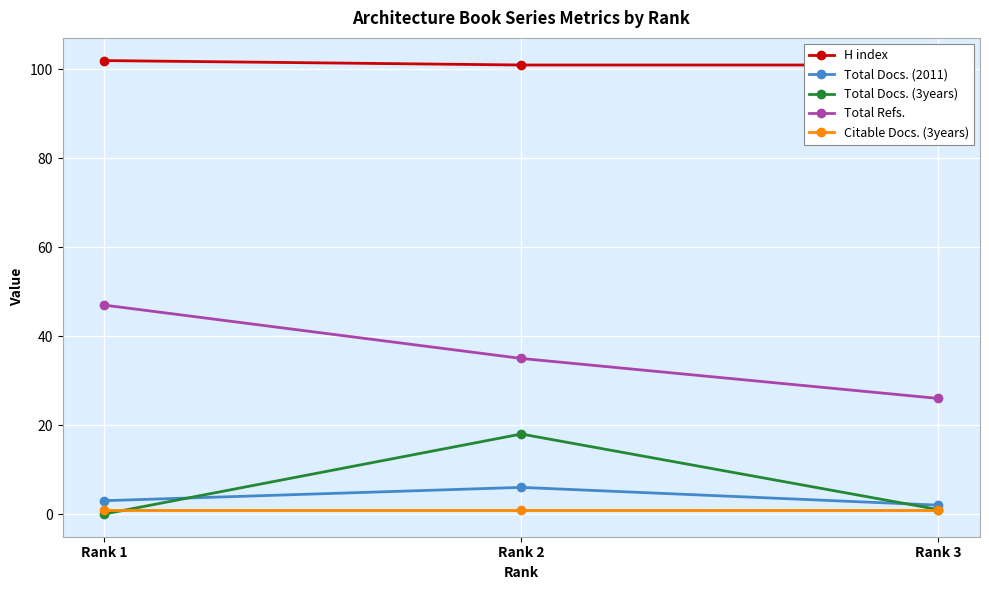

Where is Total Docs. (3years) nearest to the value 9?

Rank 3